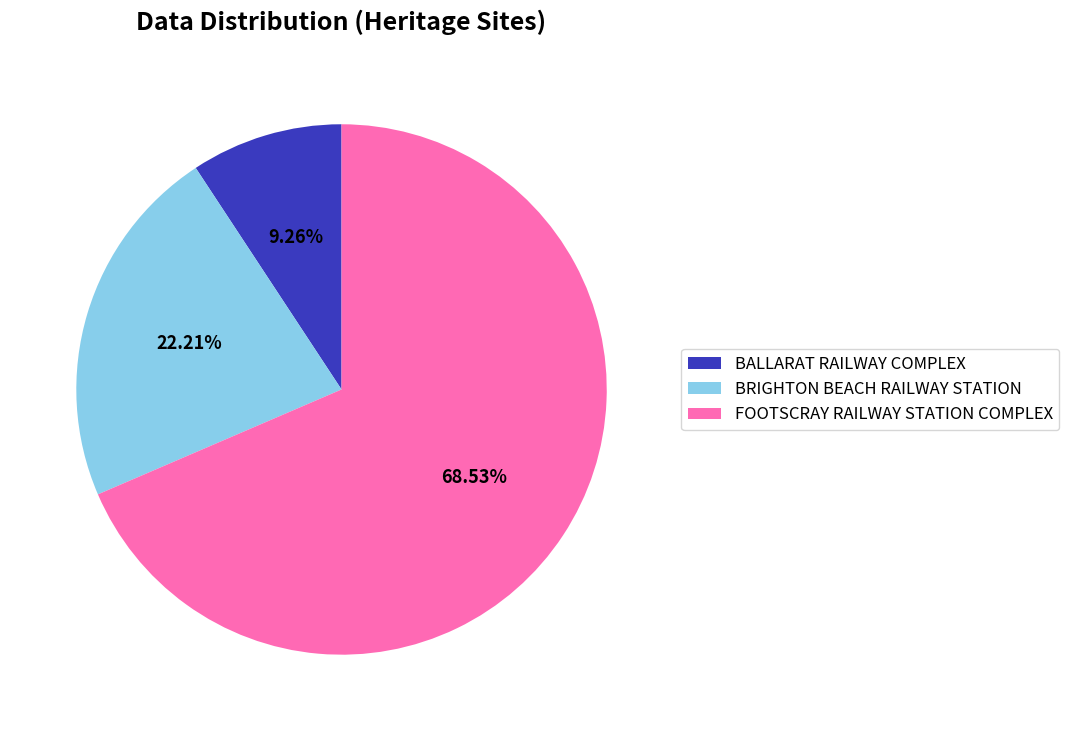

Approximately how many times larger is the value at BRIGHTON BEACH RAILWAY STATION compared to FOOTSCRAY RAILWAY STATION COMPLEX?

0.3